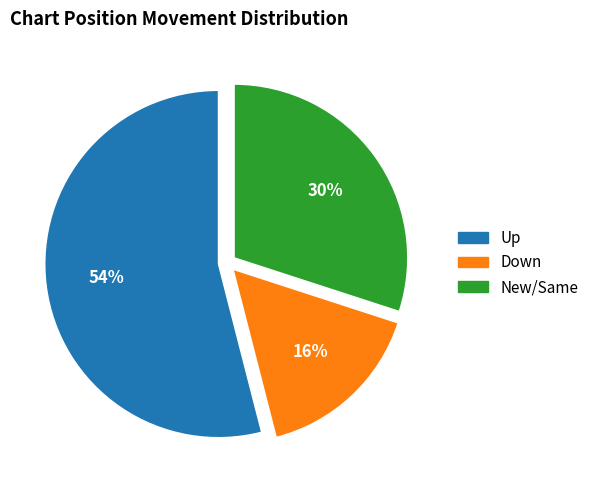

To the nearest percent, what is the average slice percentage?

33%